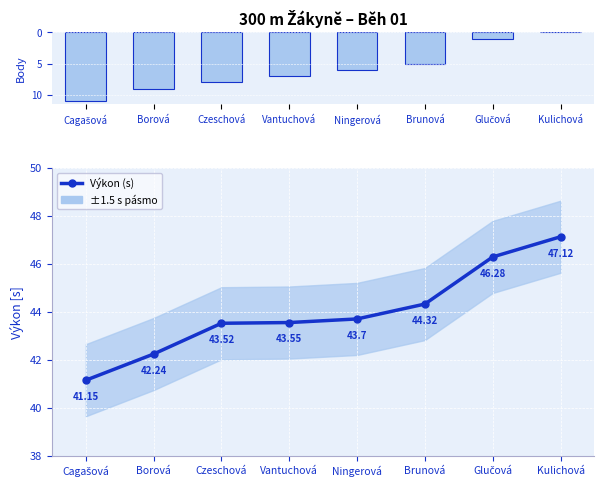

Reading left to right, list all the values displayed in this chart.

Cagašová=41.1	Borová=42.2	Czeschová=43.5	Vantuchová=43.5	Ningerová=43.7	Brunová=44.3	Glučová=46.3	Kulichová=47.1